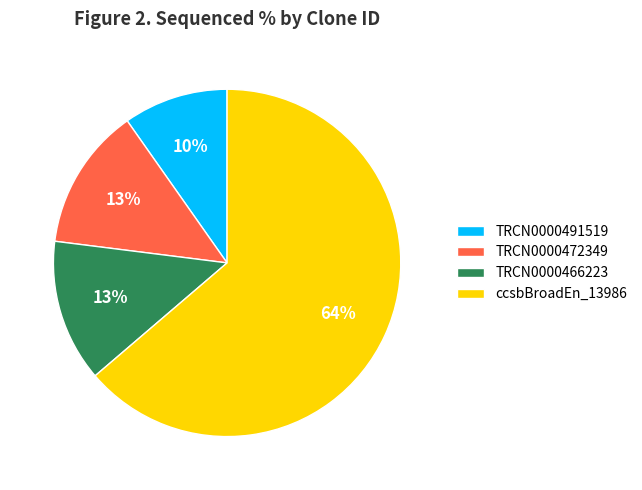

The TRCN0000466223 slice represents 4% of the pie. True or false?

False